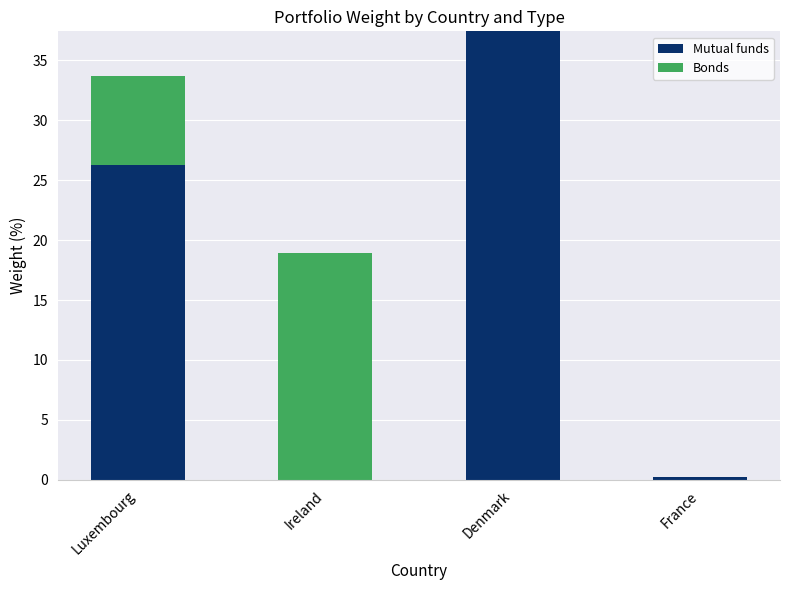

Which category has the highest value in the Mutual funds series?

Denmark